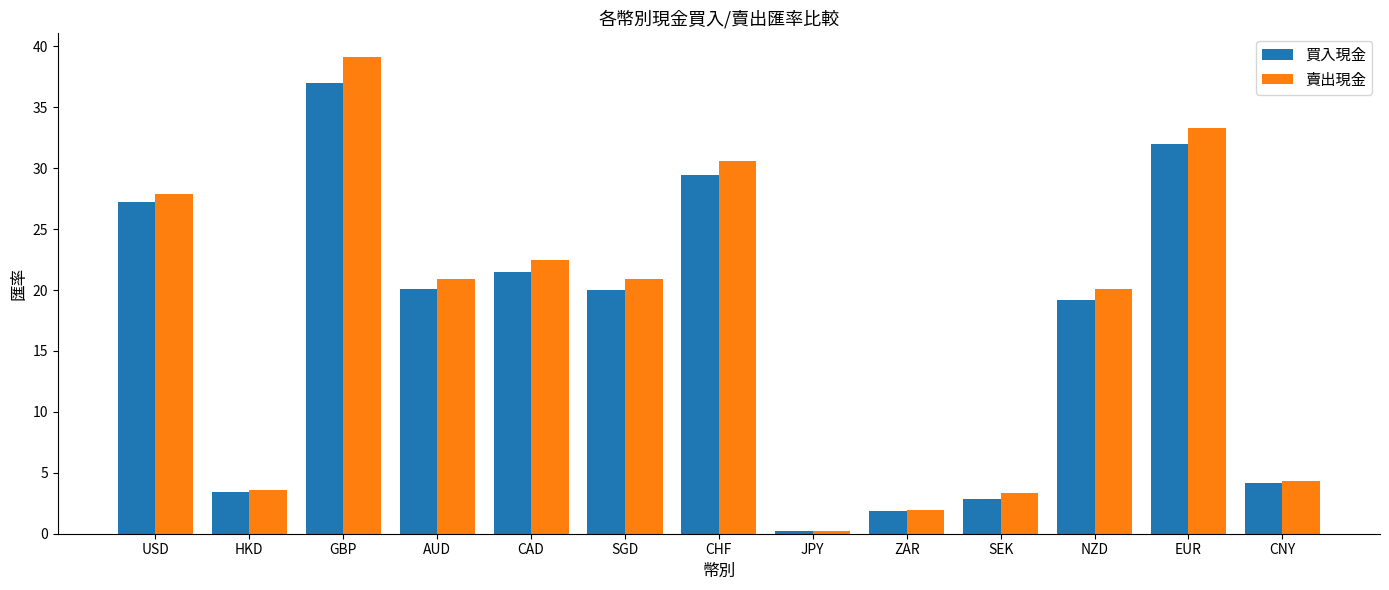

What is the sum of all 賣出現金 values?

228.9